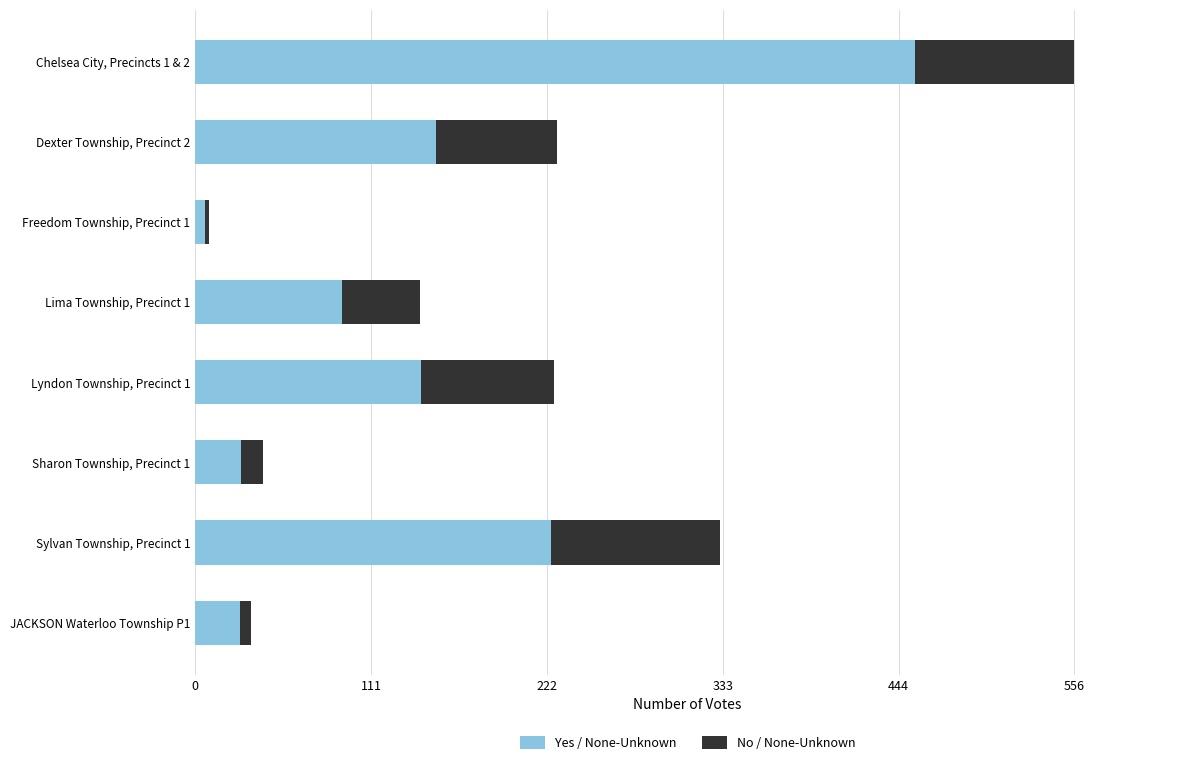

At which label does Yes / None-Unknown reach its minimum?

Freedom Township, Precinct 1